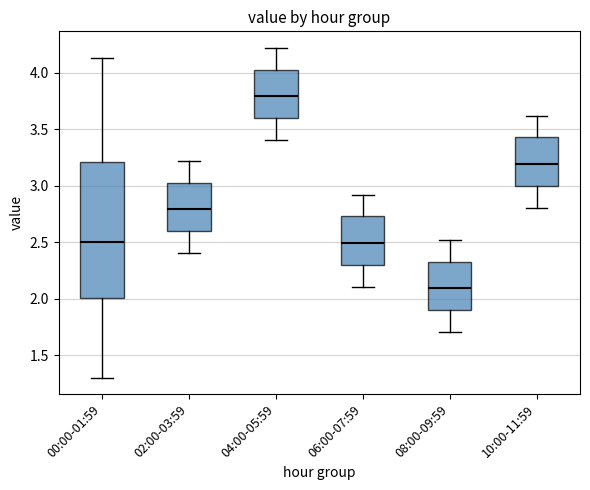

Comparing the boxes themselves (not the whiskers), which one is the tallest?

00:00-01:59